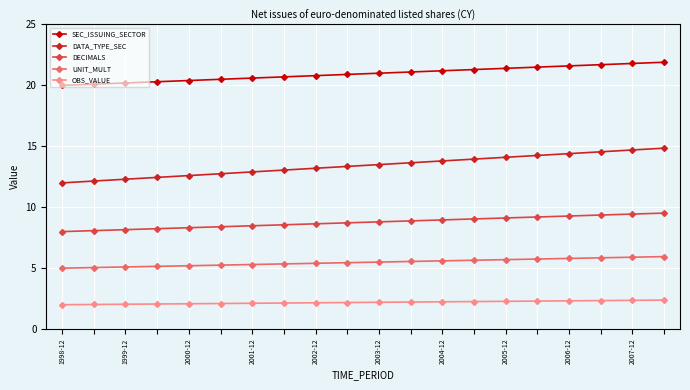

True or false: UNIT_MULT and SEC_ISSUING_SECTOR intersect in this chart.

False